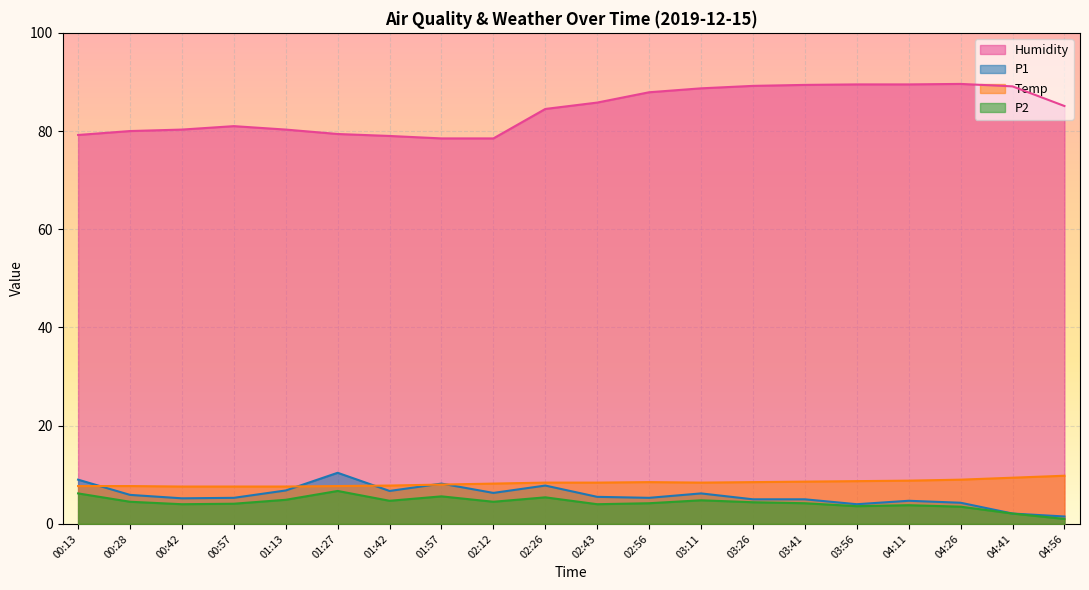

Does the chart display data point markers on the line(s)?

No